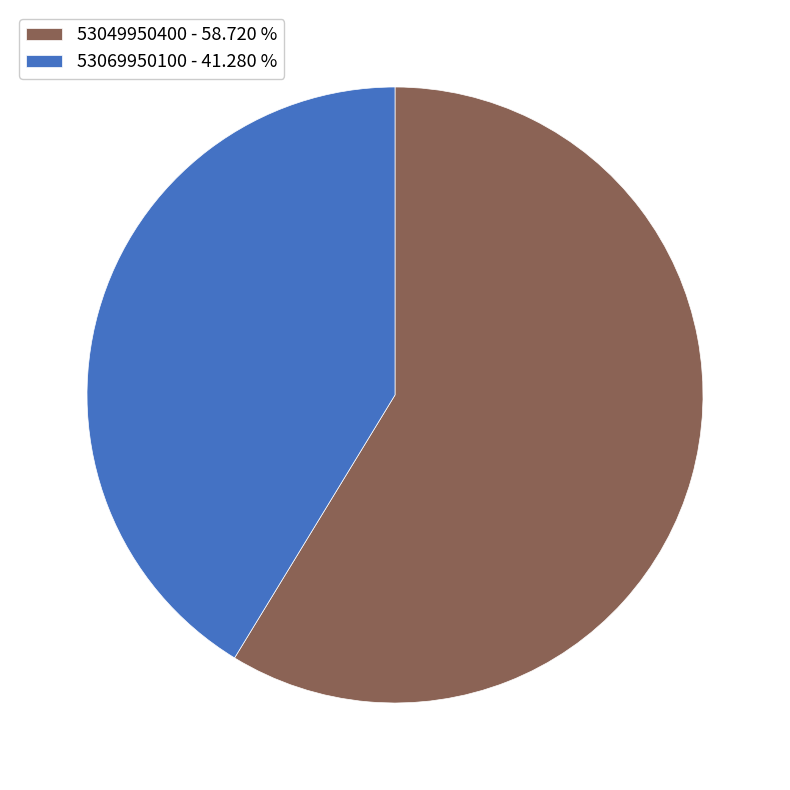

The 53069950100 slice represents 35% of the pie. True or false?

False